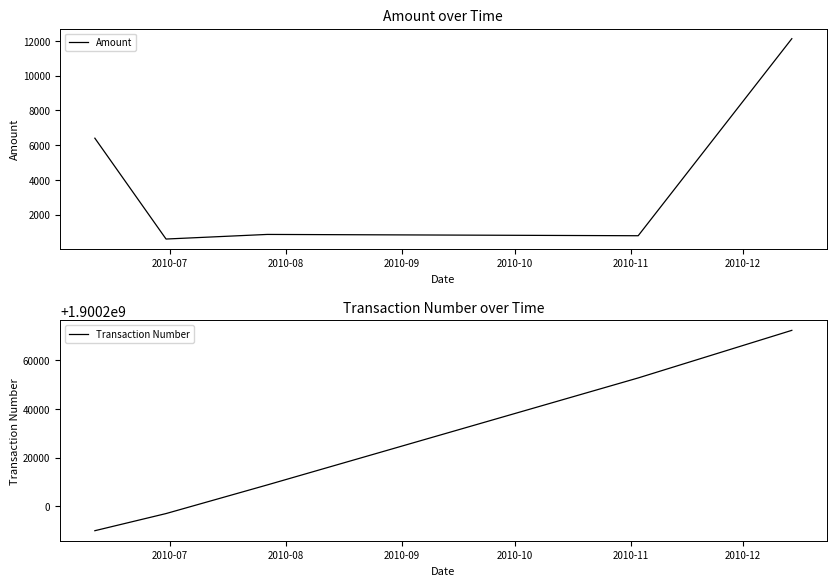

What is the highest value of the Amount series?

12125.0